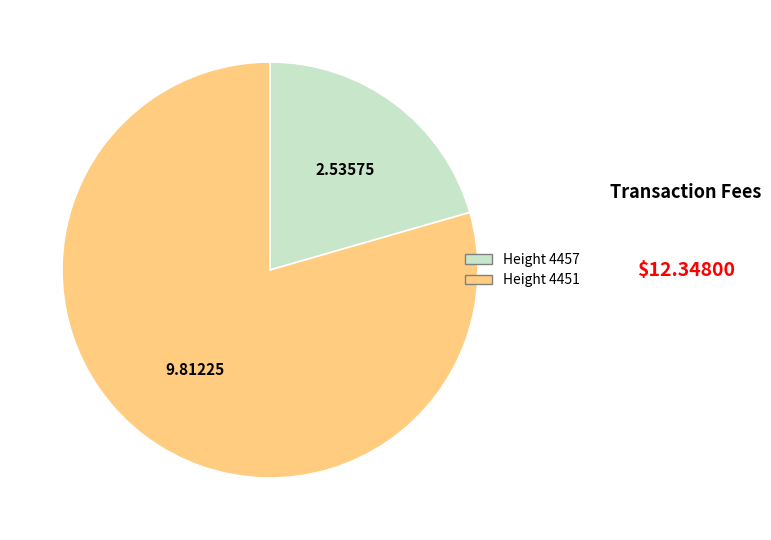

Is there a majority slice in this chart?

Yes